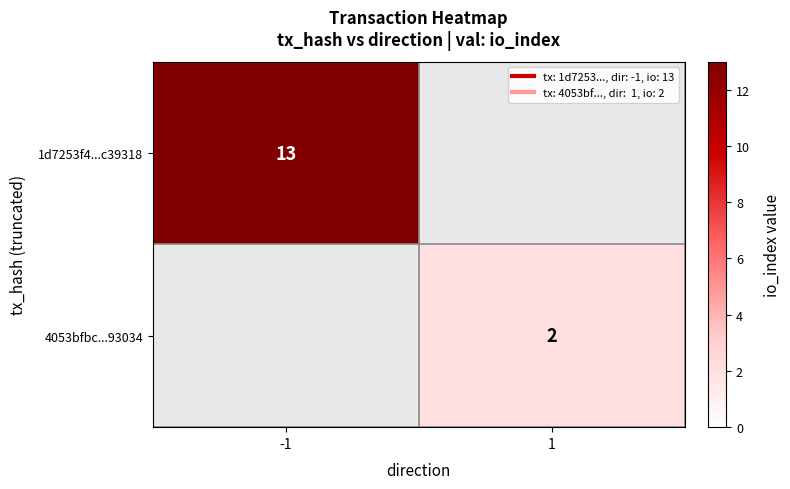

What is the lowest value of the 1d7253f4...c39318 series?

13.0